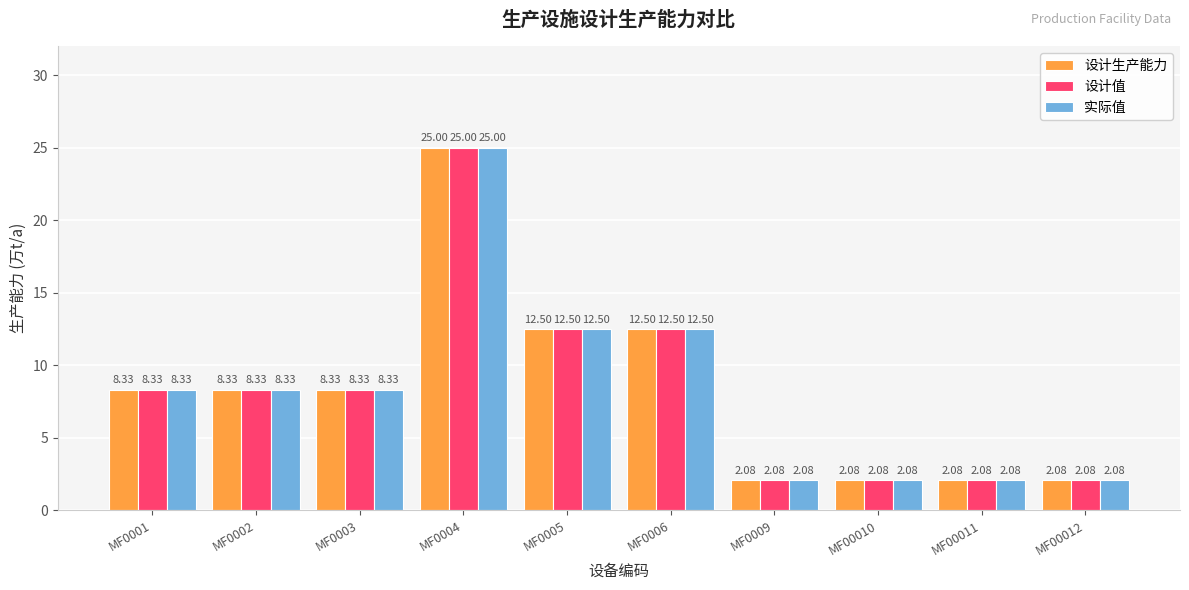

What is the difference between the second highest and minimum values in the 设计生产能力 series?

10.4